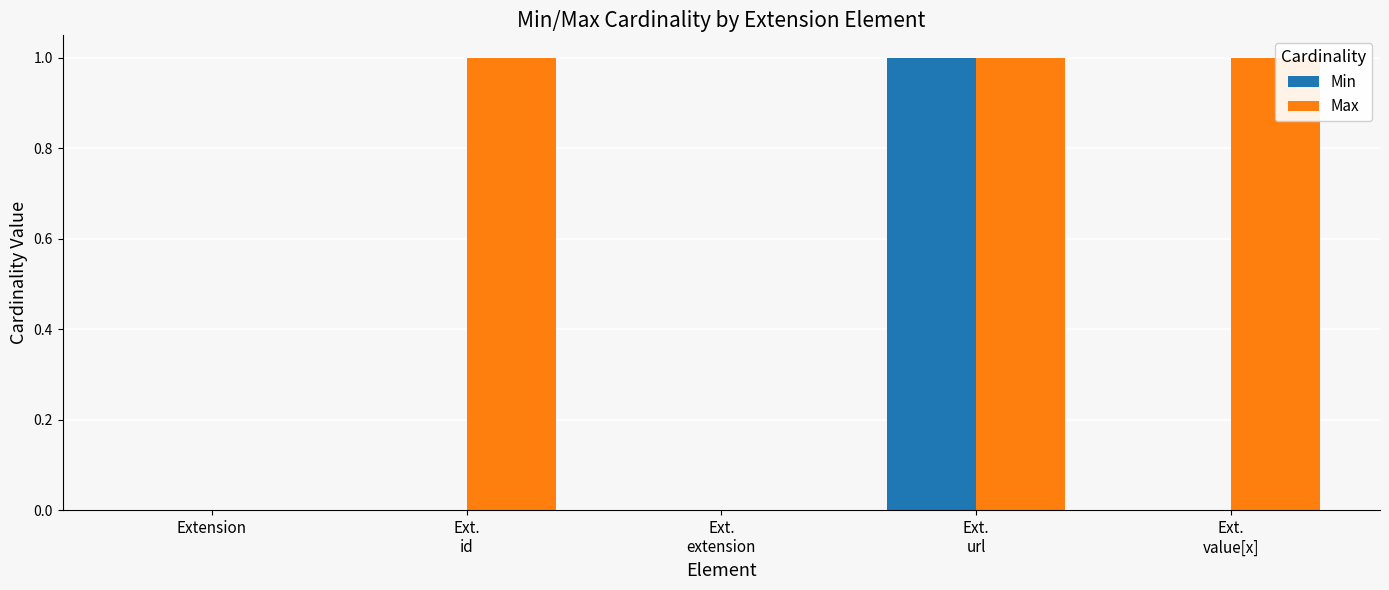

Rank the series by their average value, from highest to lowest.

Max, Min